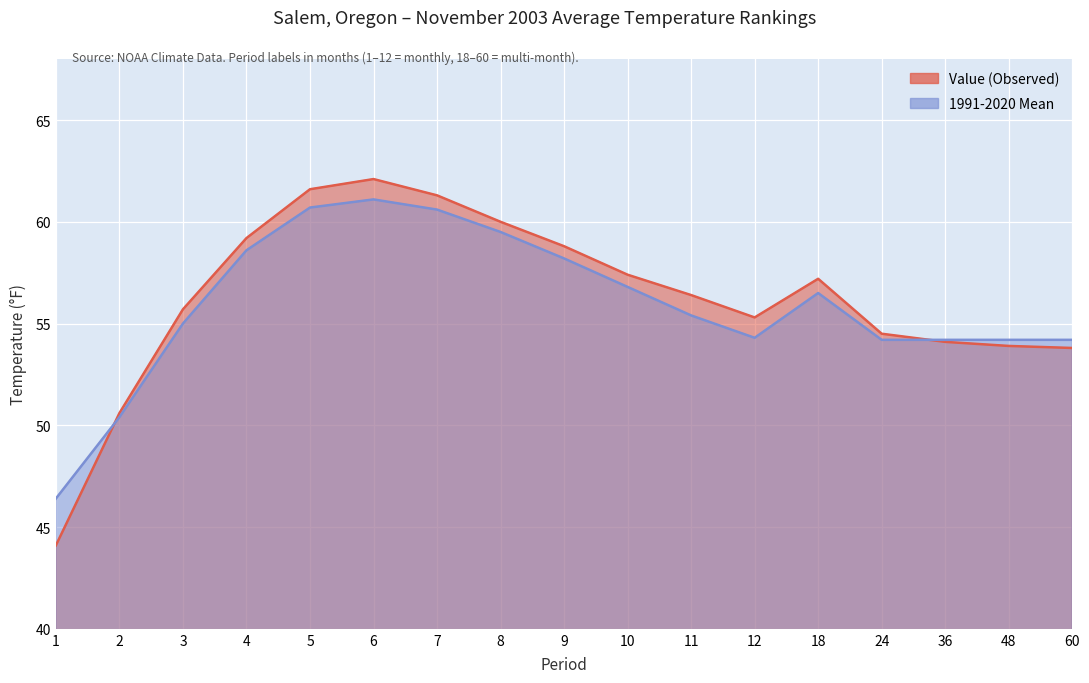

What is the average value of the 1991-2020 Mean series?

55.9